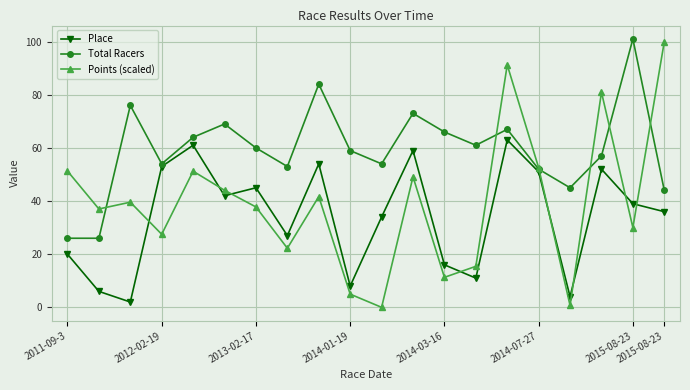

What is the minimum value for Place?

2.0